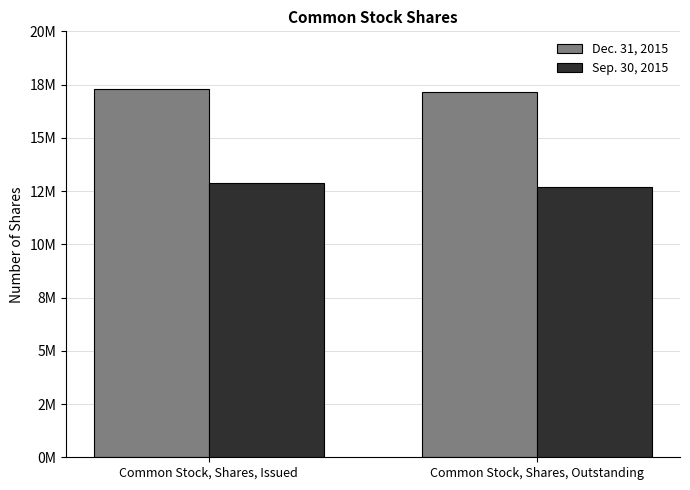

Does the chart contain stacked bars?

No